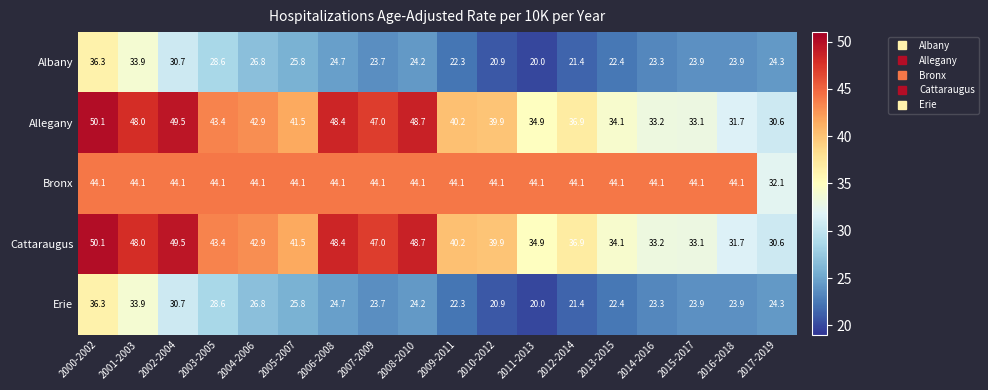

What is the sum of the Cattaraugus values at 2001-2003 and 2010-2012?

87.9